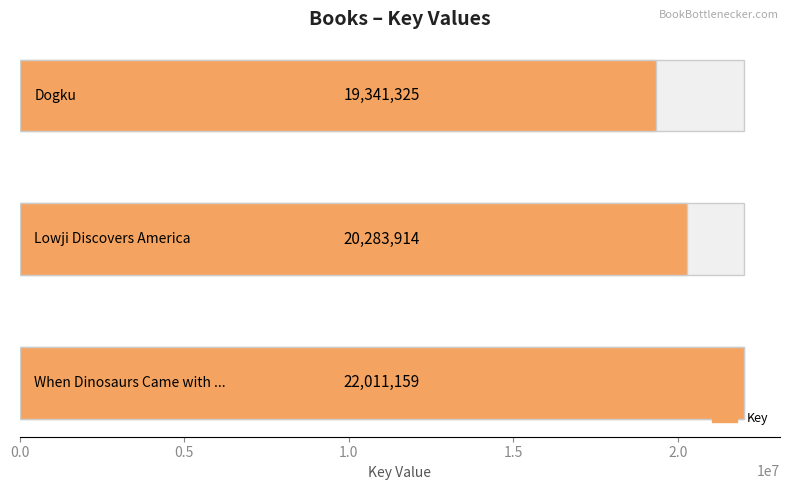

What value does the data have at Lowji Discovers America, to the nearest 100?

20283900